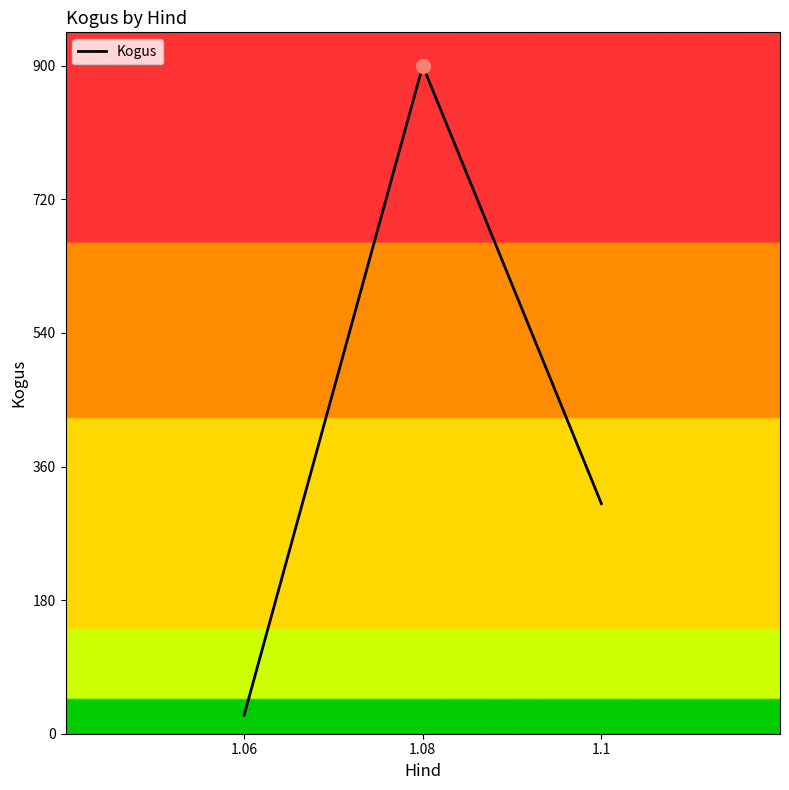

What is the difference between the values at 1.1 and 1.08?

590